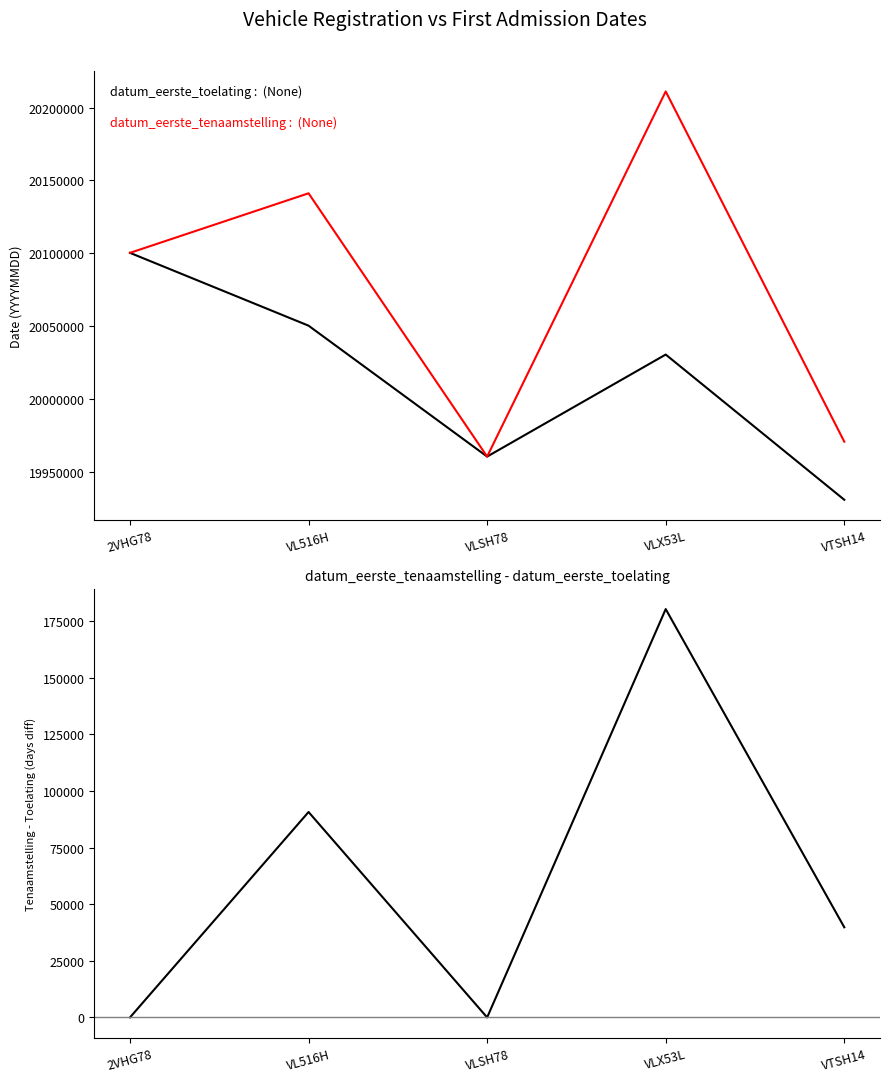

What is the label of the 3rd point from the left?

VLSH78